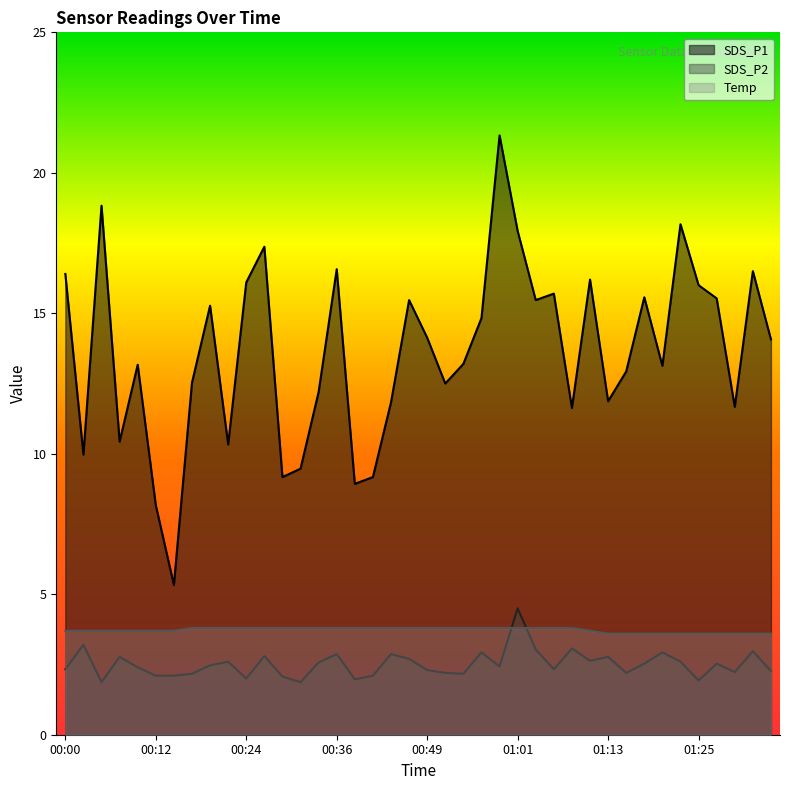

True or false: SDS_P2 has more than 1 points higher than both neighbors.

True